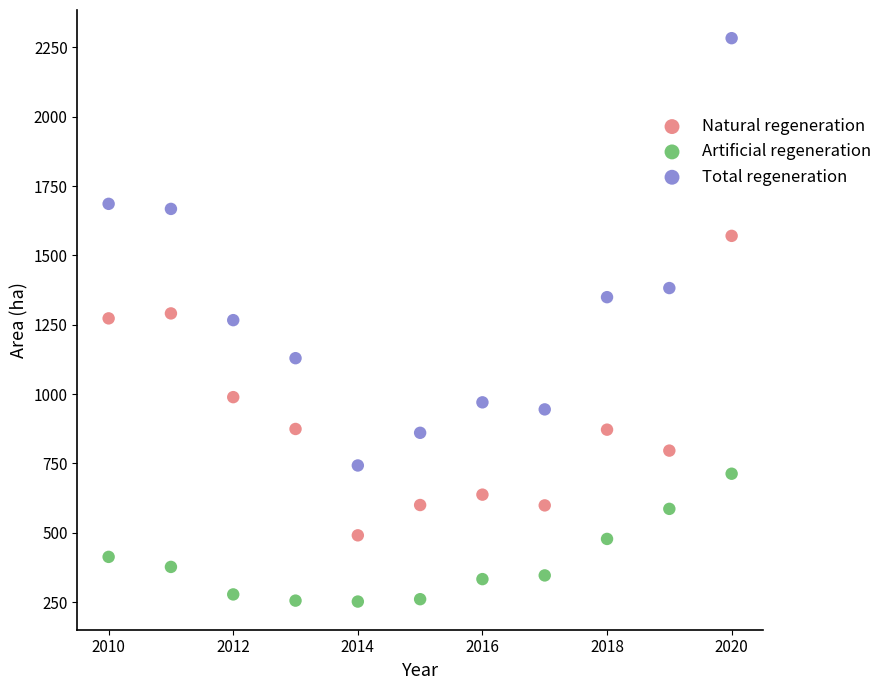

Which series reaches the minimum Y coordinate?

Artificial regeneration